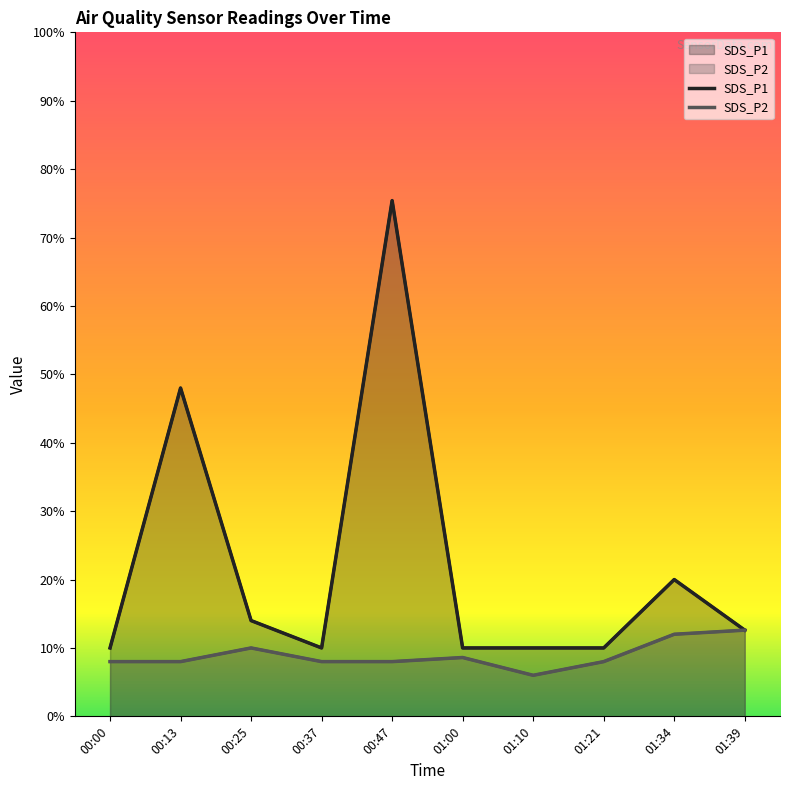

True or false: SDS_P2 and SDS_P1 intersect in this chart.

False